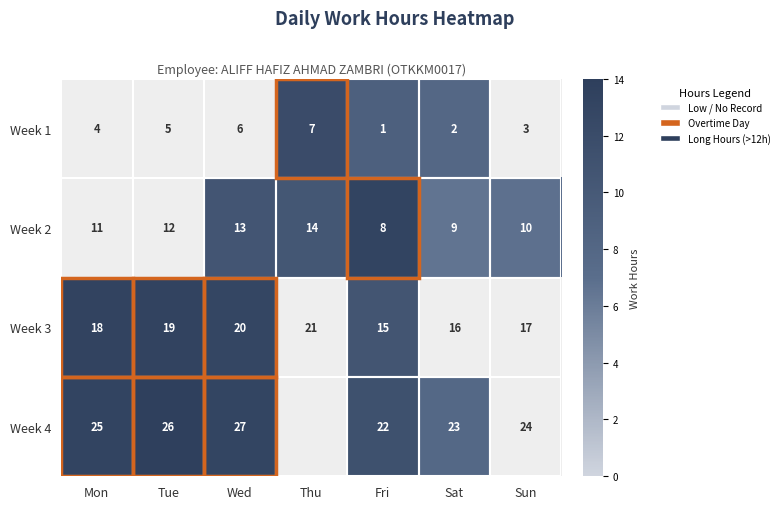

Rank the series at Mon from lowest to highest value.

Week 4, Week 1, Week 2, Week 3